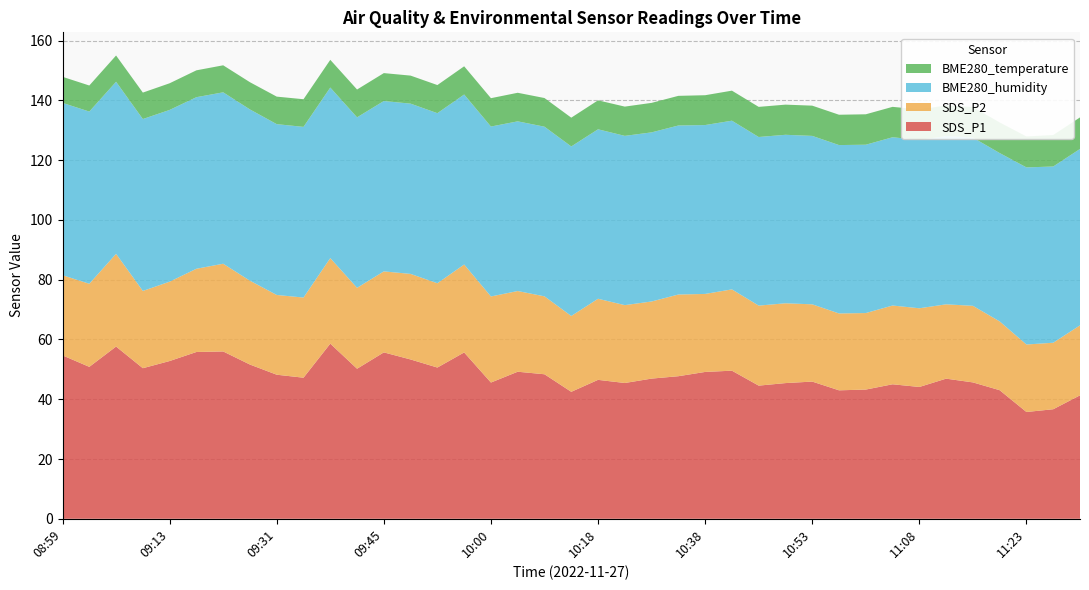

Reading left to right, transcribe all the data shown in this chart.

SDS_P1: 54.7	50.8	57.6	50.4	52.8	55.8	56.0	51.6	48.2	47.2	58.6	50.2	55.7	53.3	50.6	55.6	45.6	49.2	48.4	42.5	46.5	45.4	46.9	47.7	49.1	49.5	44.5	45.4	45.9	43.0	43.2	45.0	44.1	46.9	45.6	43.0	35.7	36.6	41.3
SDS_P2: 26.8	27.8	31.0	25.9	26.6	27.9	29.4	28.1	26.7	26.8	28.6	27.1	27.1	28.6	28.2	29.4	28.8	27.0	26.1	25.4	27.1	26.1	25.8	27.3	26.1	27.2	26.8	26.7	25.9	25.7	25.6	26.4	26.3	24.9	25.6	23.0	22.6	22.2	23.4
BME280_humidity: 57.7	57.6	57.6	57.5	57.5	57.4	57.4	57.3	57.1	57.1	57.1	57.0	57.0	57.0	56.9	56.9	56.9	56.8	56.8	56.7	56.7	56.6	56.6	56.5	56.5	56.4	56.4	56.4	56.4	56.3	56.3	56.3	56.3	56.3	56.3	56.3	59.2	59.0	59.0
BME280_temperature: 8.7	8.7	8.8	8.8	8.9	9.0	9.0	9.1	9.2	9.2	9.3	9.3	9.3	9.4	9.4	9.4	9.5	9.6	9.6	9.6	9.7	9.8	9.9	9.9	10.0	10.1	10.1	10.1	10.1	10.2	10.2	10.2	10.2	10.2	10.2	10.2	10.4	10.5	10.6